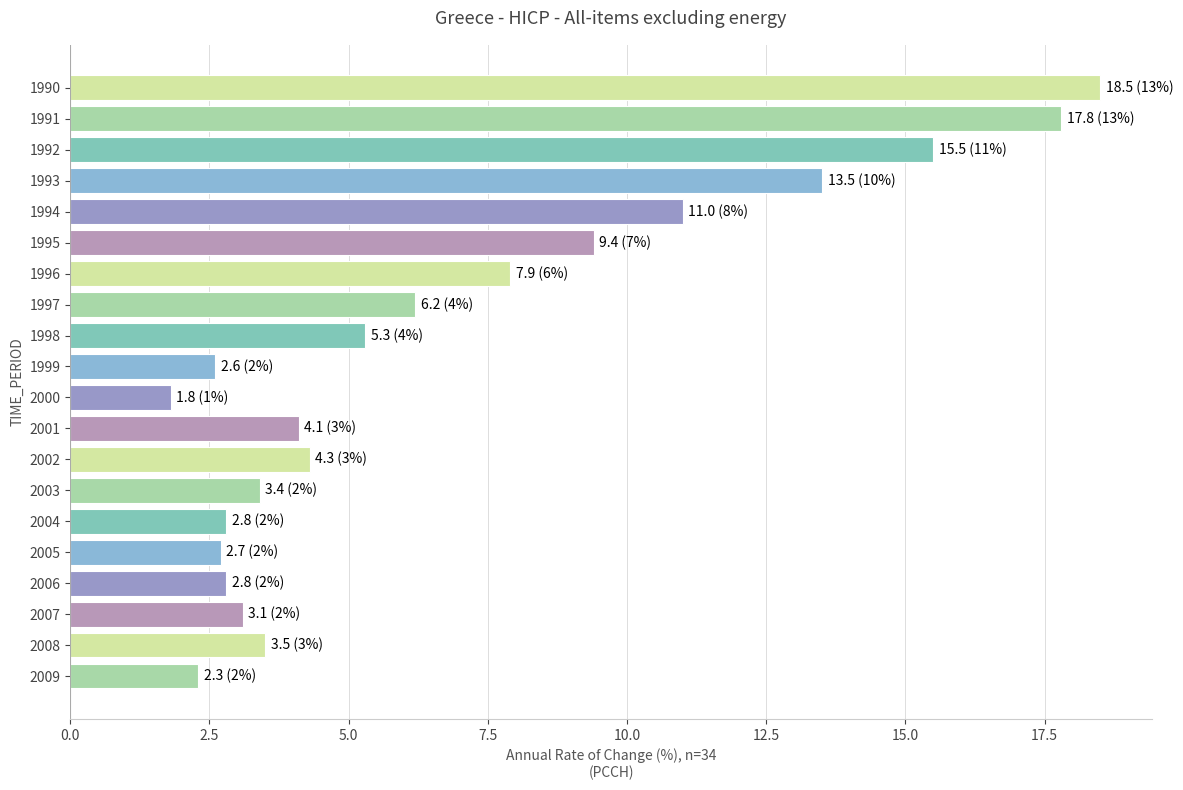

Reading top to bottom, transcribe all the data shown in this chart.

18.5	17.8	15.5	13.5	11.0	9.4	7.9	6.2	5.3	2.6	1.8	4.1	4.3	3.4	2.8	2.7	2.8	3.1	3.5	2.3